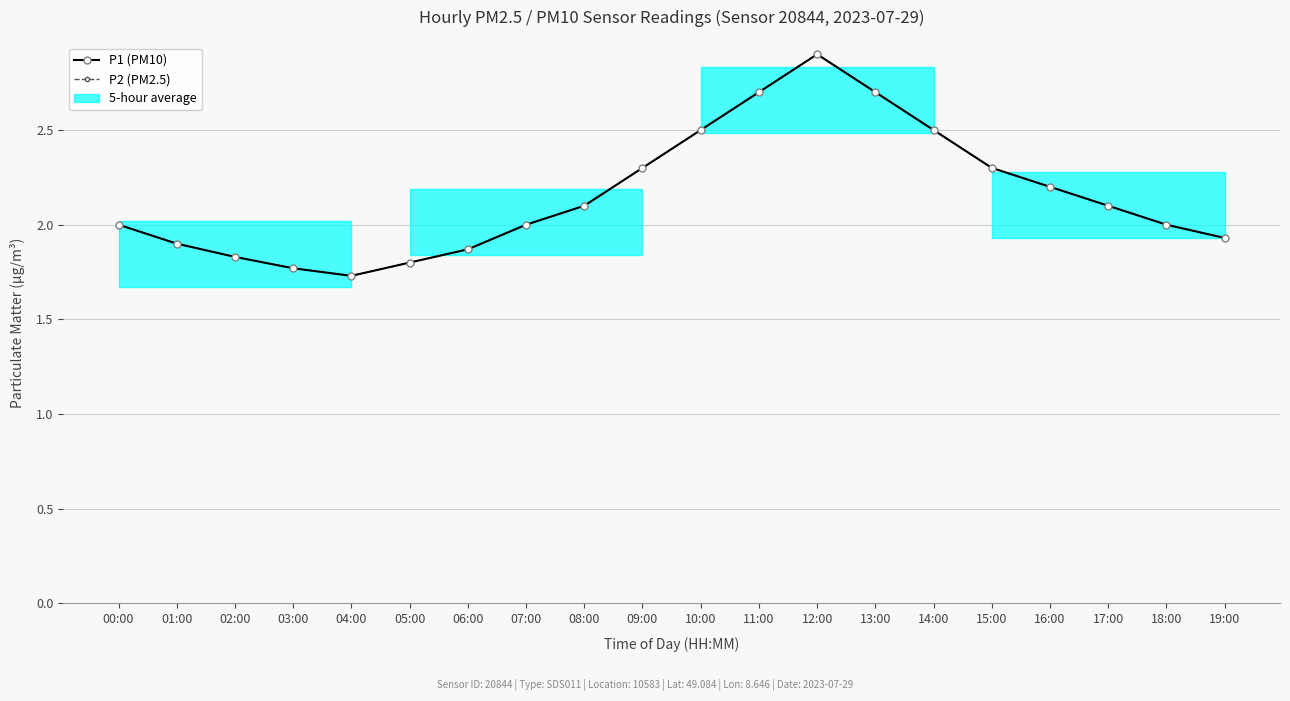

Is the value of P1 (PM10) at 10:00 greater than the value of P2 (PM2.5) at 11:00?

No